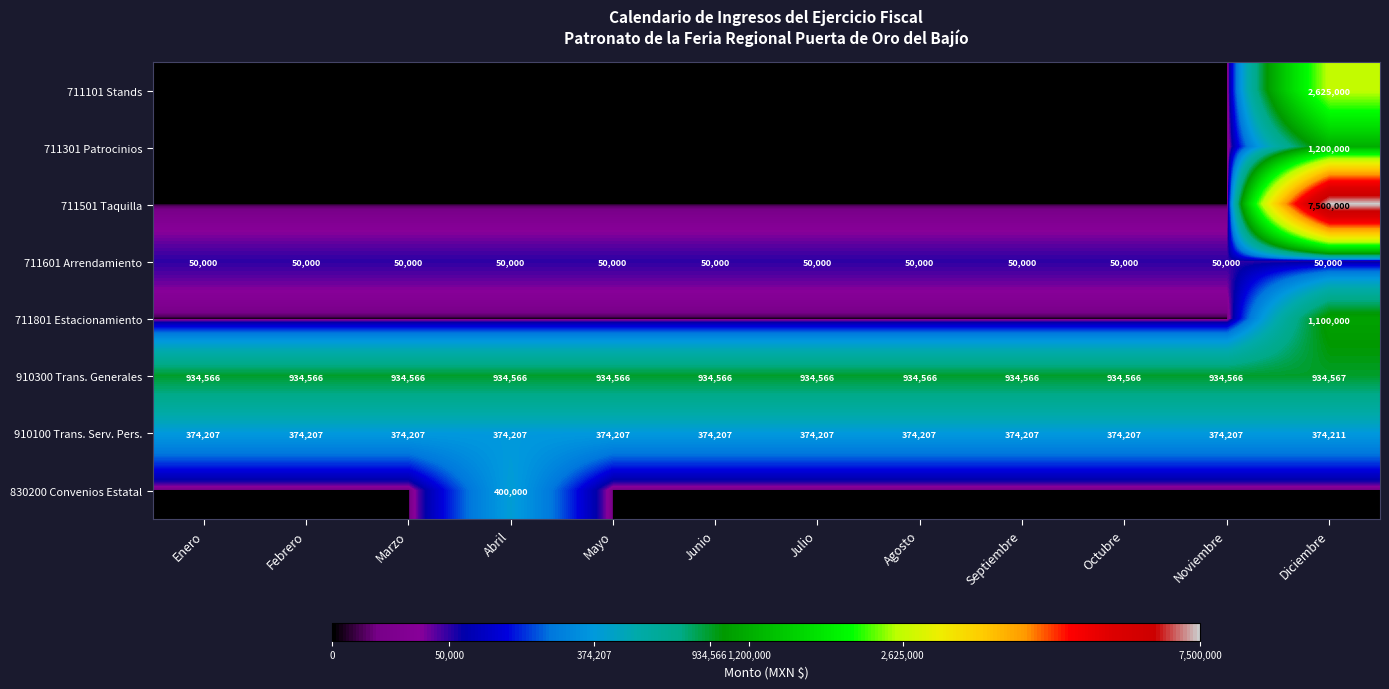

The value of 910300 Trans. Generales at Mayo is 1459849. True or false?

False